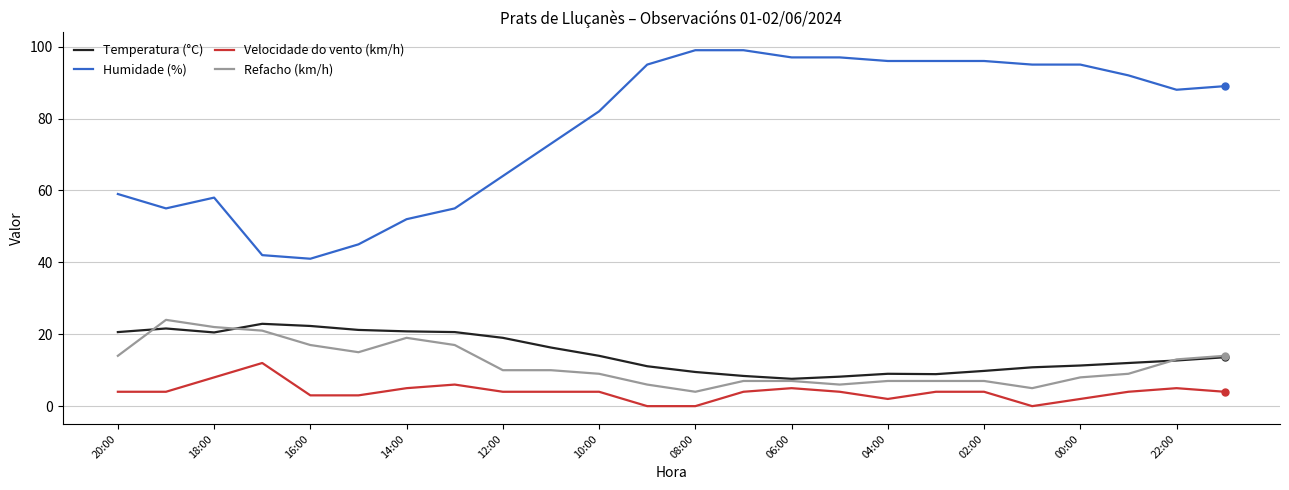

Which series has the largest total across all categories?

Humidade (%)